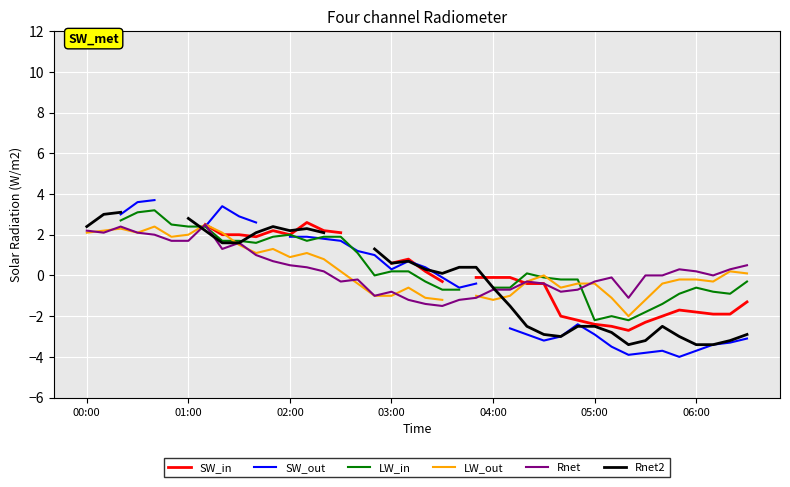

At which label does SW_out first exceed -3?

00:00